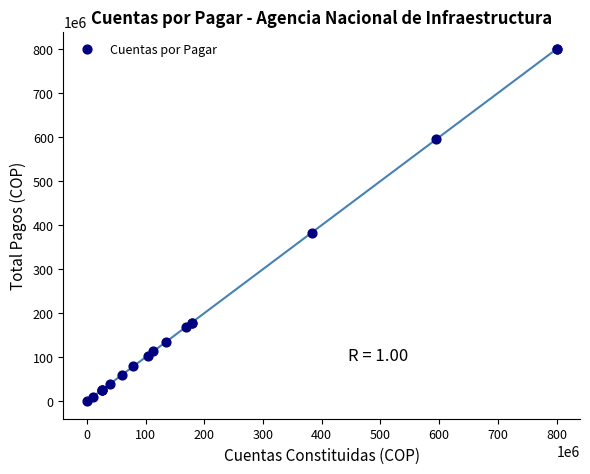

What Y value in the scatter plot is closest to 400064340?

382819200